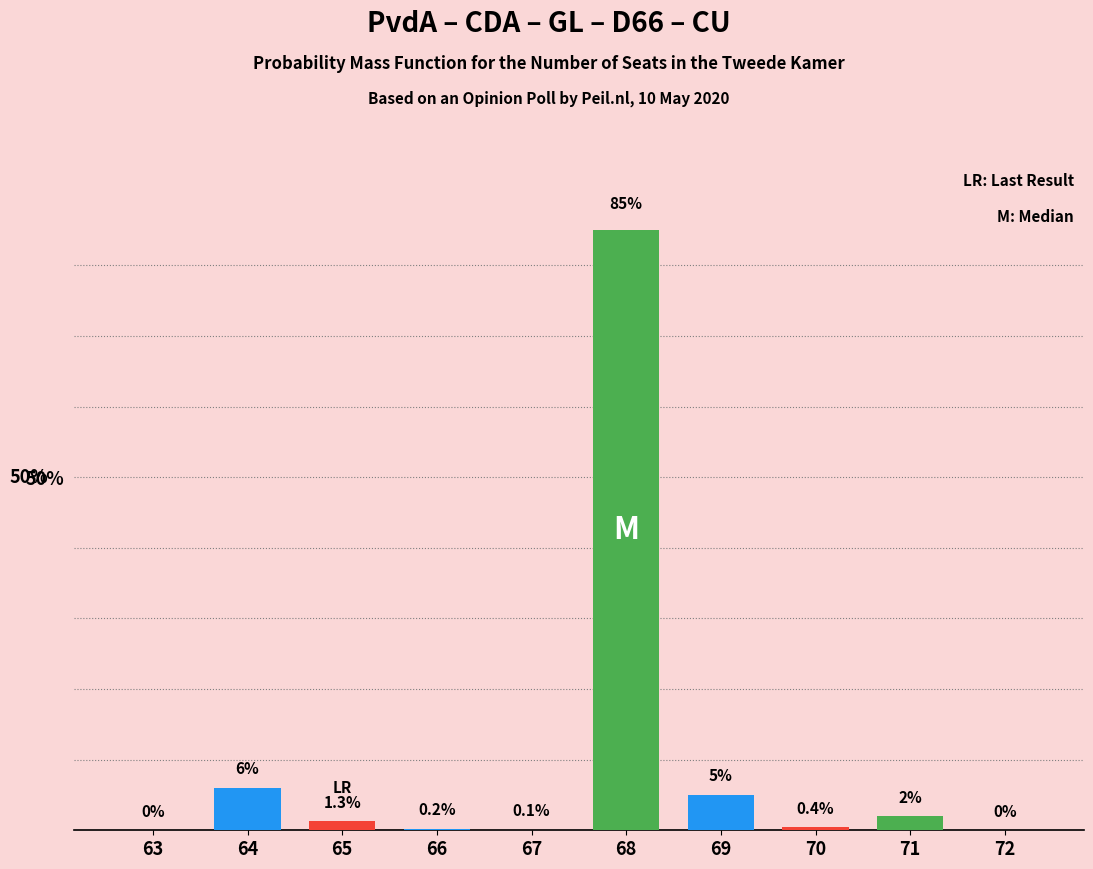

Reading left to right, list all the values displayed in this chart.

63=0.0	64=6.0	65=1.3	66=0.2	67=0.1	68=85.0	69=5.0	70=0.4	71=2.0	72=0.0